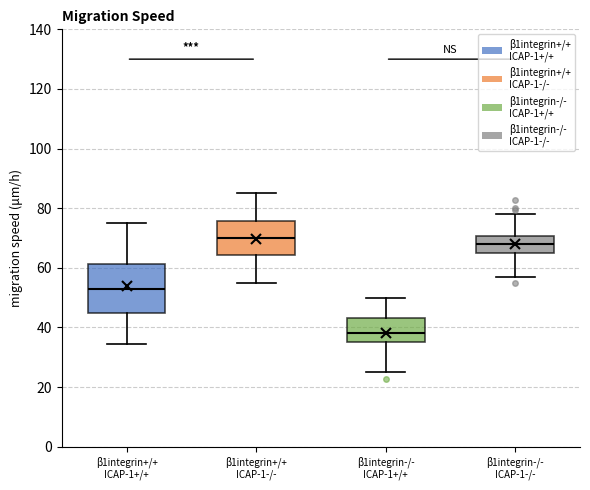

Which box has the lowest median line?

β1integrin-/- ICAP-1+/+